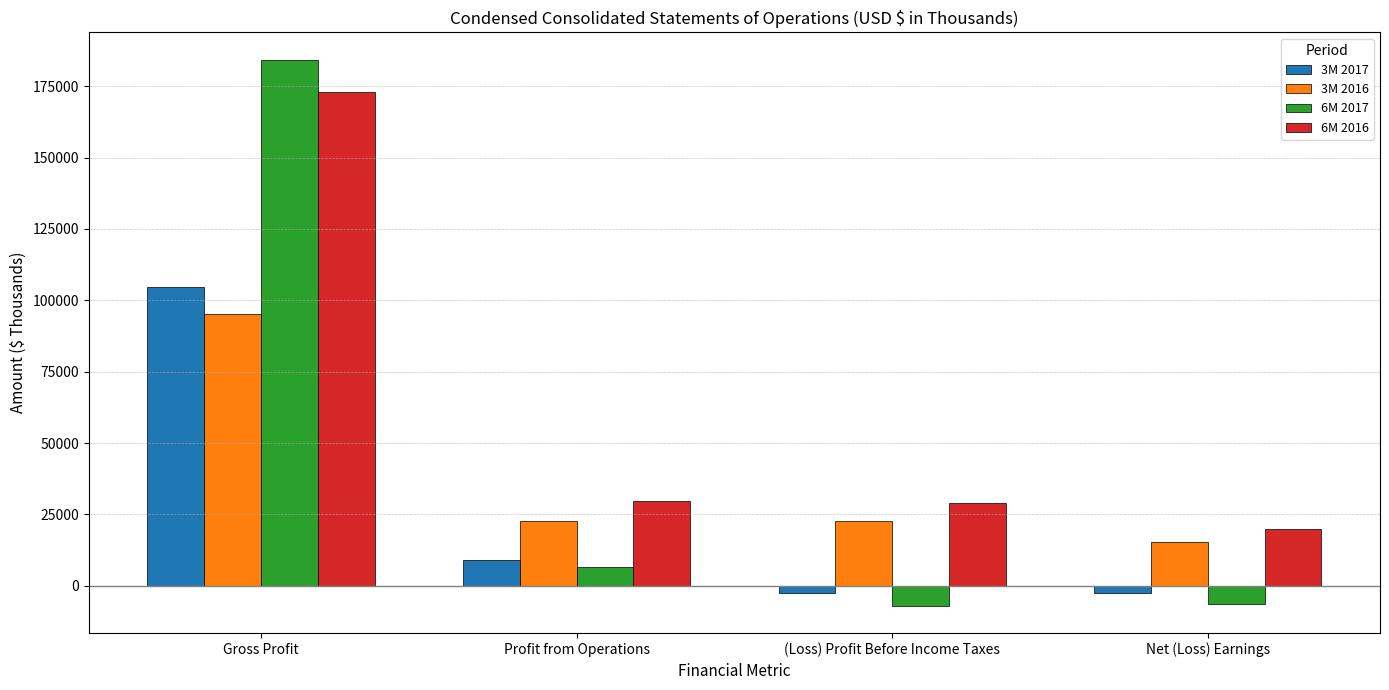

What is the label of the 3rd bar from the left?

(Loss) Profit Before Income Taxes